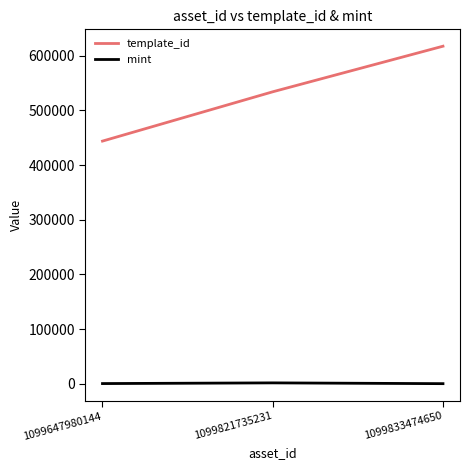

The template_id series shows 617499 at 1099833474650. True or false?

True